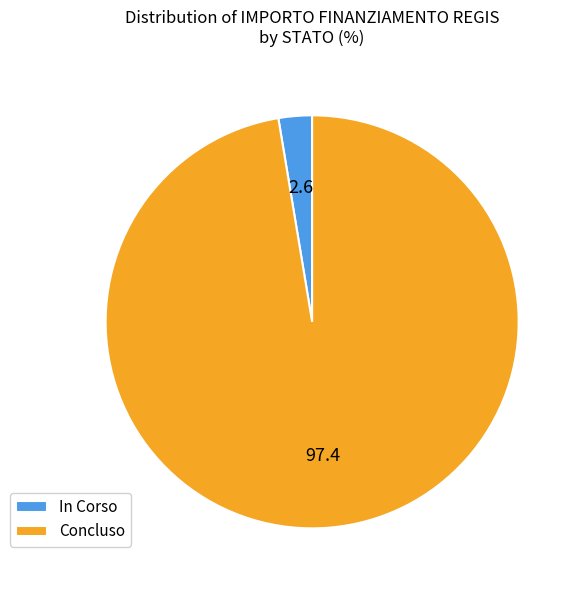

Which category has the biggest portion of the pie?

Concluso